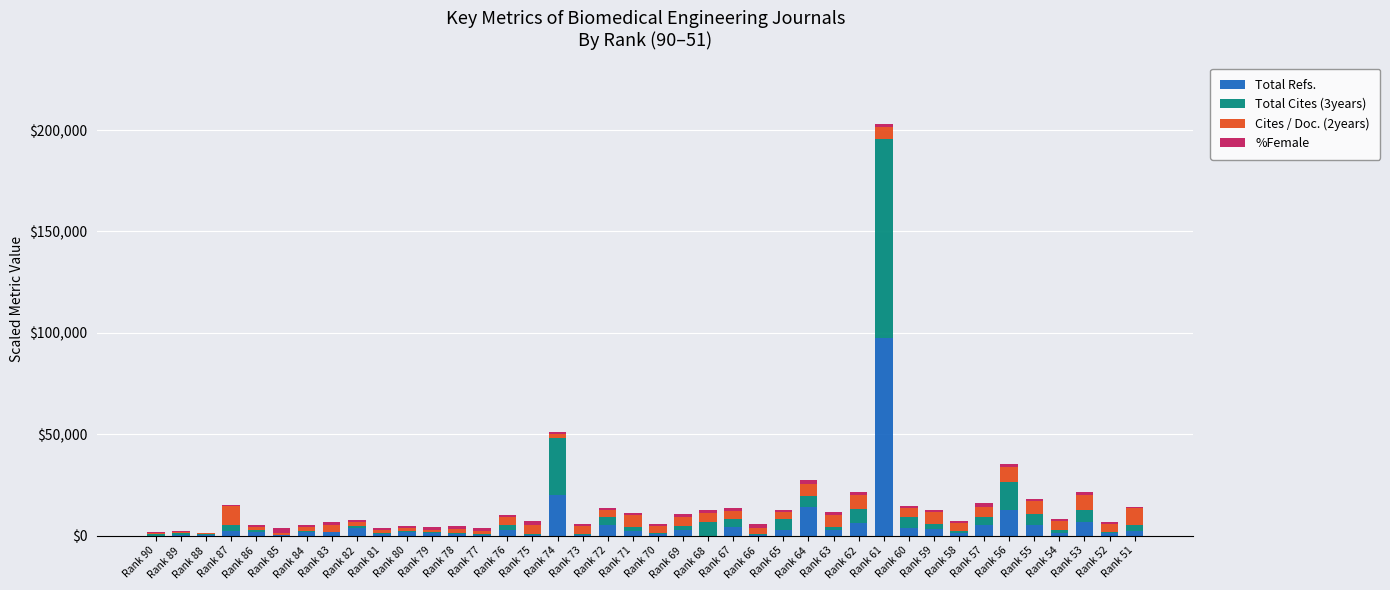

At which label is Total Refs. closest to 48?

Rank 74